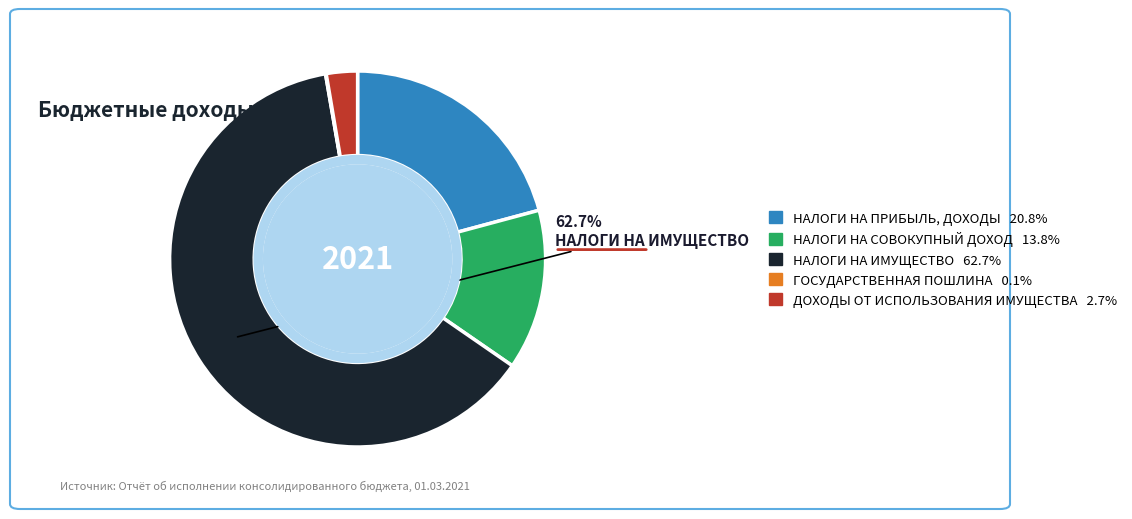

Is there a majority slice in this chart?

Yes